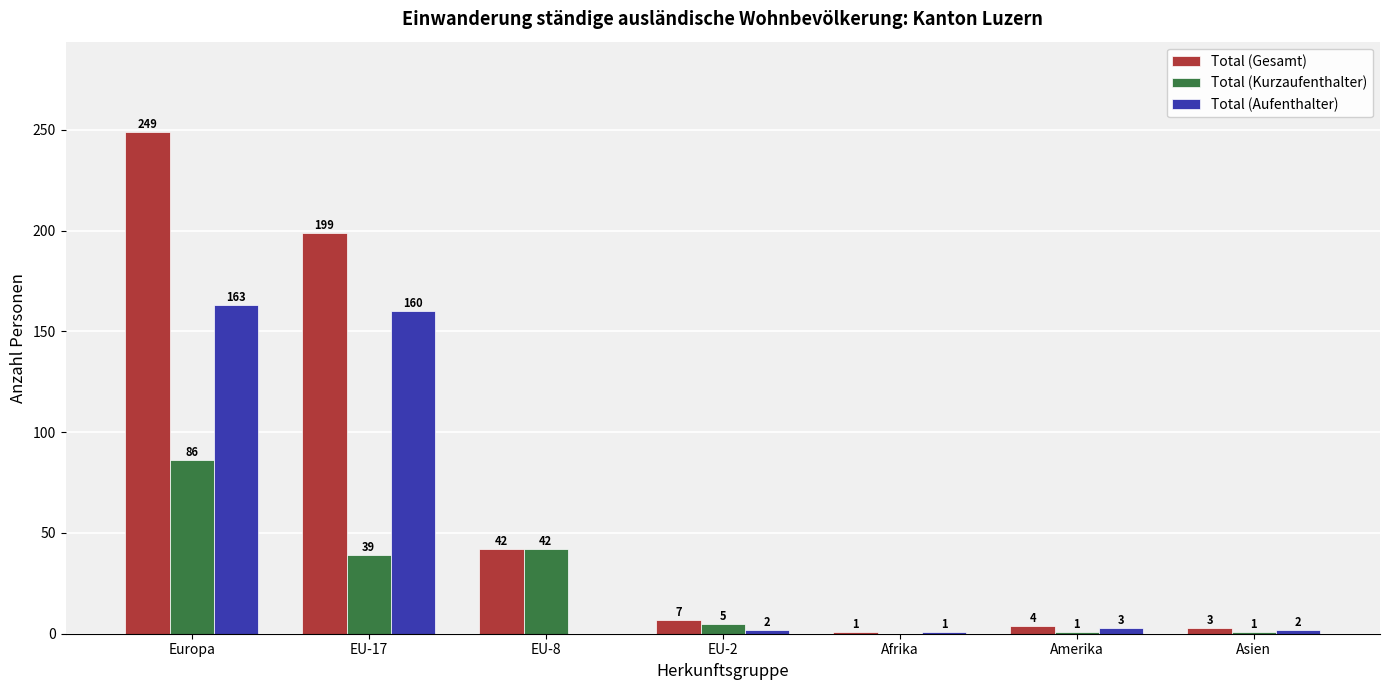

Which series has the largest total across all categories?

Total (Gesamt)